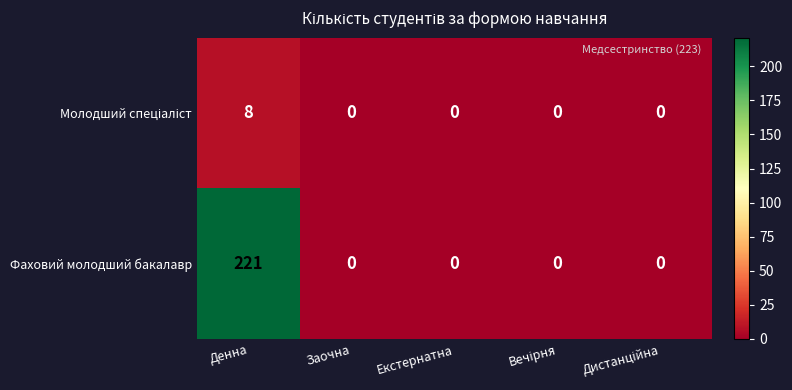

Count the number of data series in this chart.

2